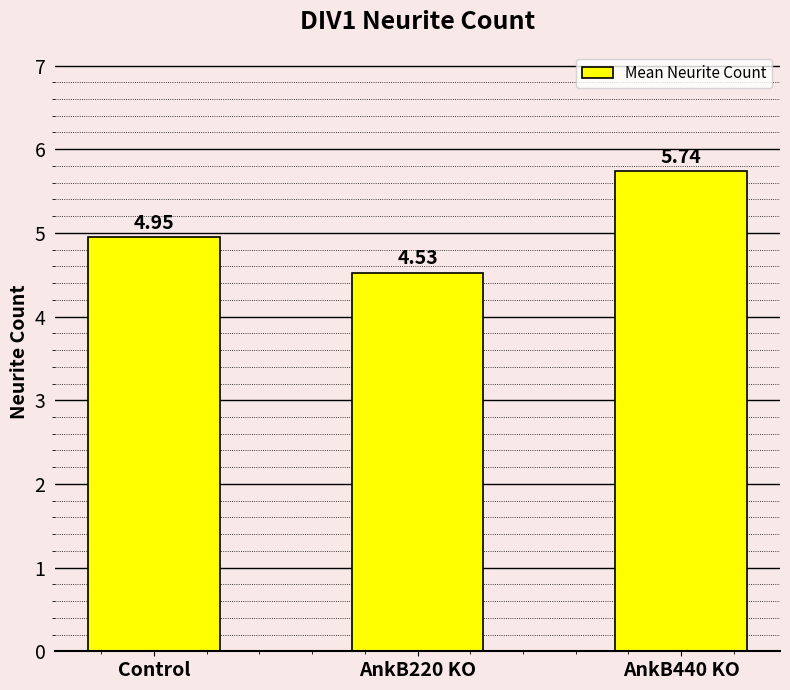

What is the label of the 2nd bar from the left?

AnkB220 KO